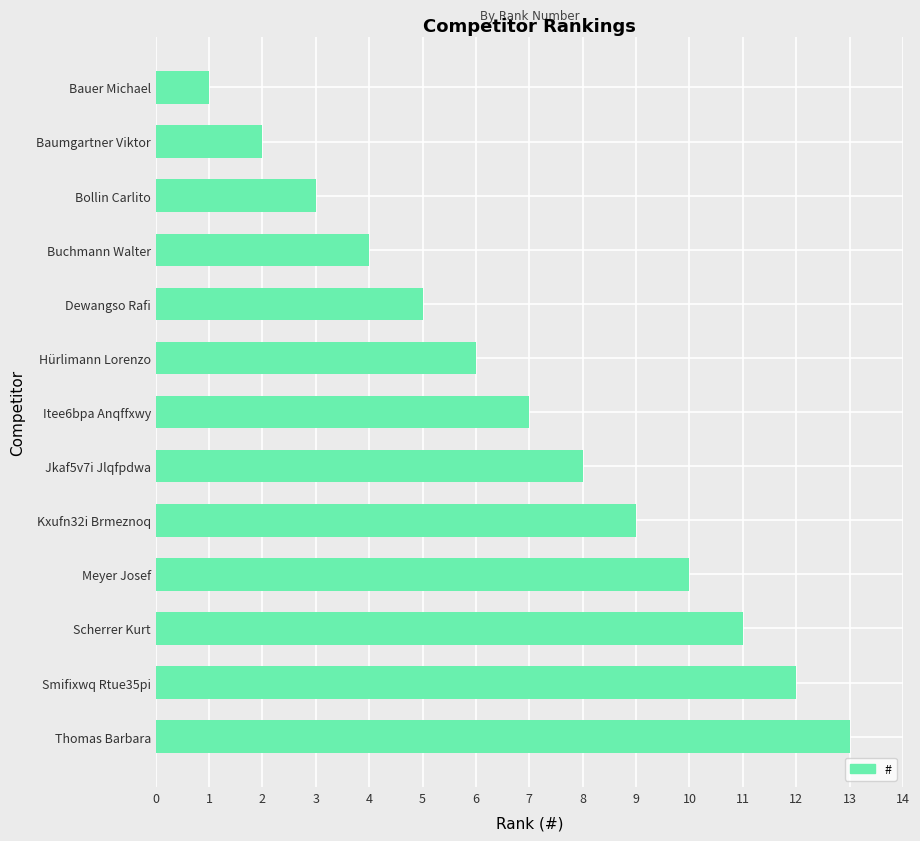

What is the difference between the second highest and second lowest values?

10